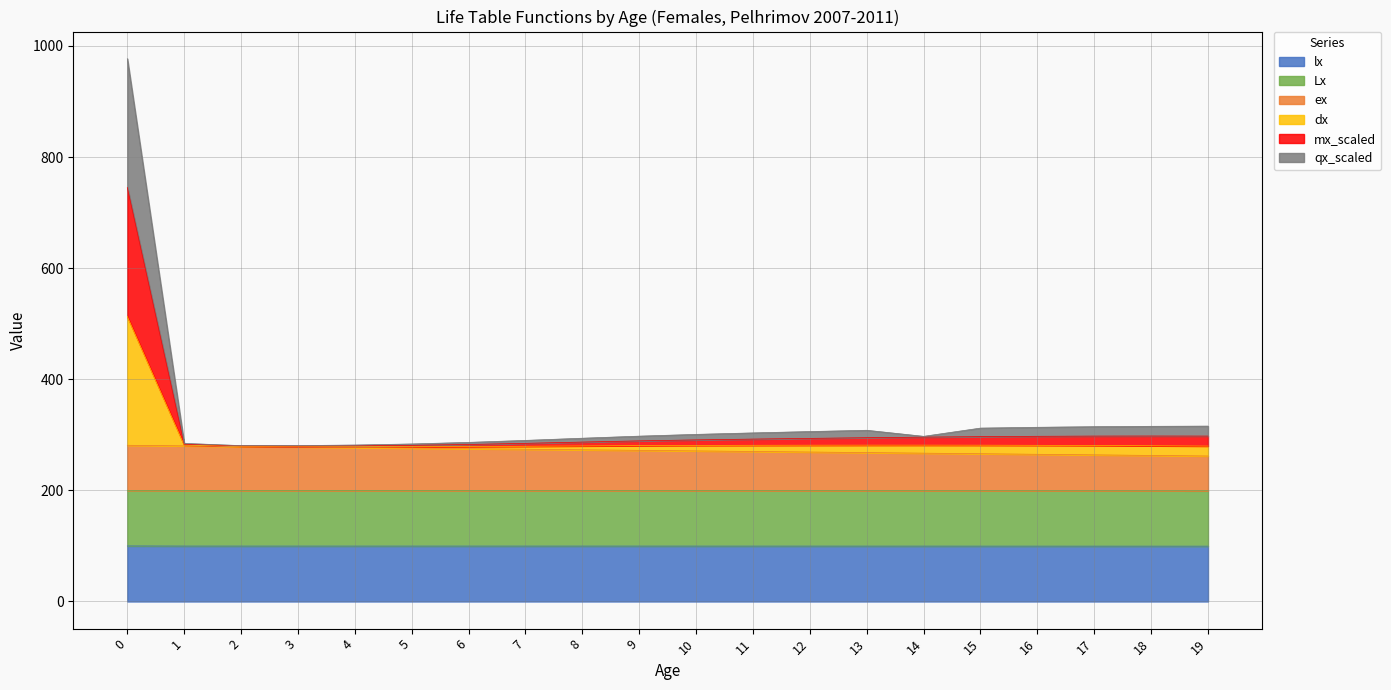

What is the difference between the maximum and minimum values in the qx_scaled series?

234.4